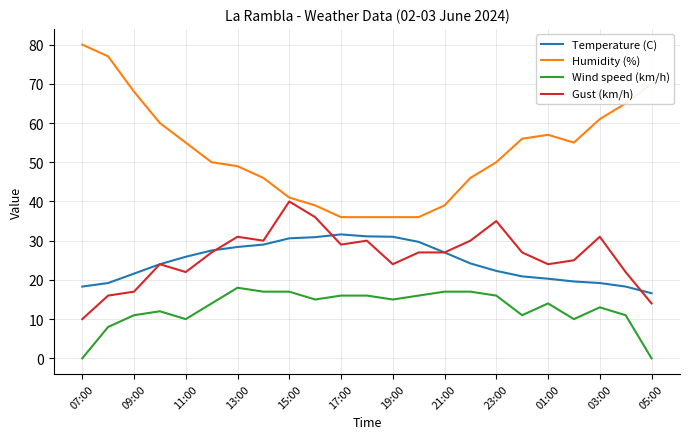

What is the greatest value displayed?

80.0